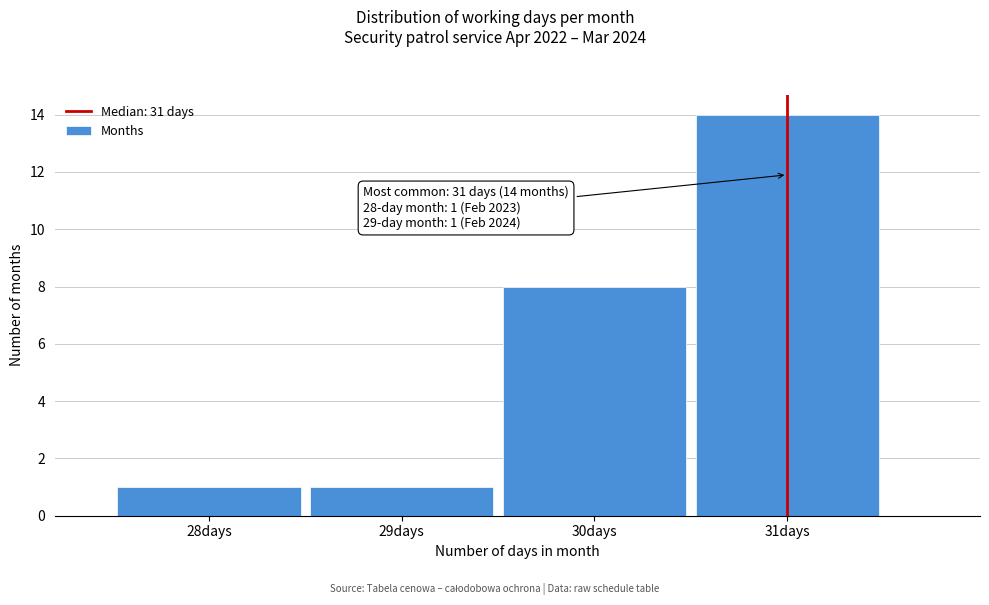

Over which range of the x-axis is the bar tallest?

30.5 to 31.5